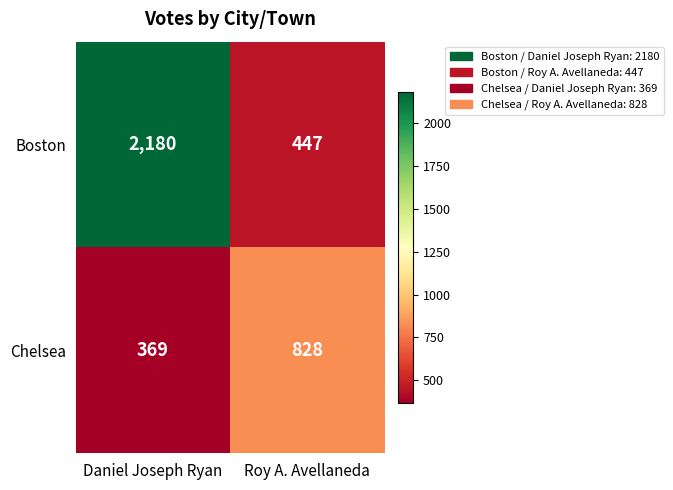

Which label corresponds to the largest value in the chart?

Daniel Joseph Ryan